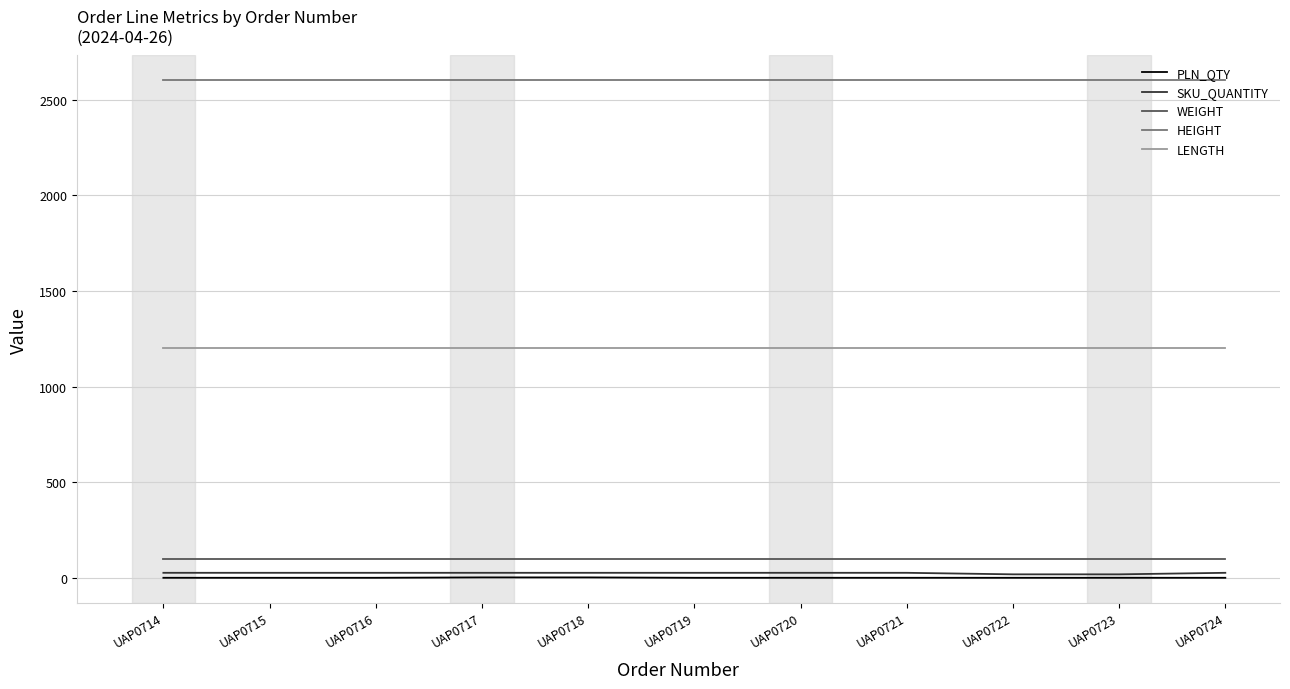

What is the sum of all WEIGHT values?

1100